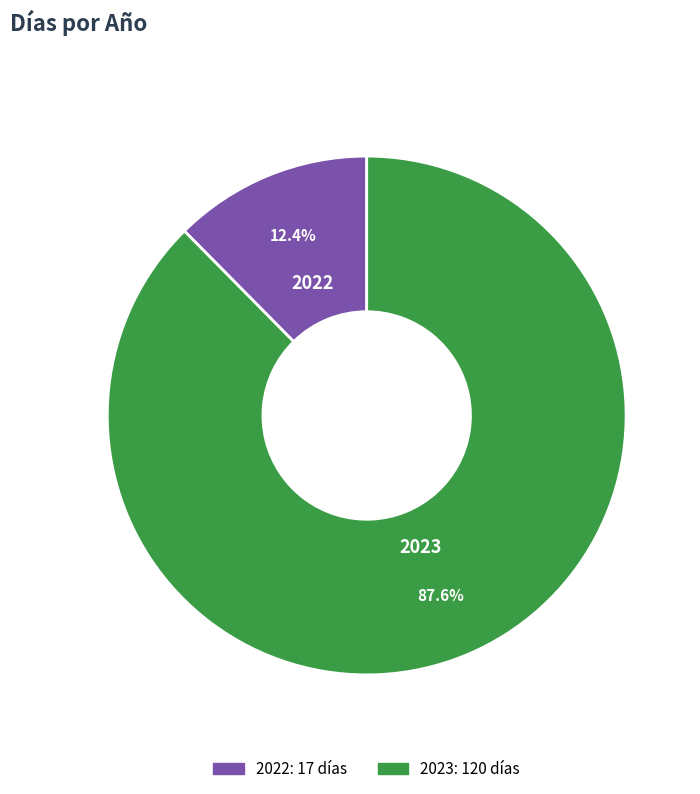

Rank the categories by value from highest to lowest.

2023, 2022